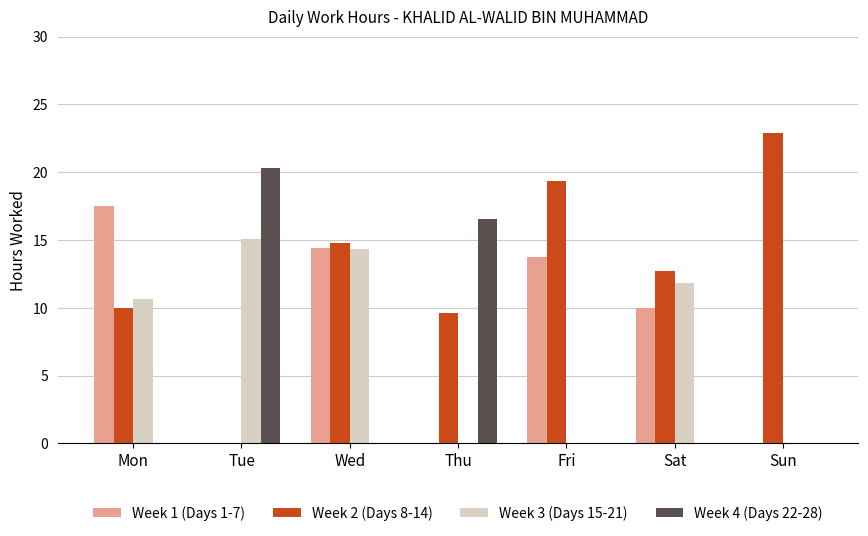

How many data points in Week 1 (Days 1-7) are above 9?

4